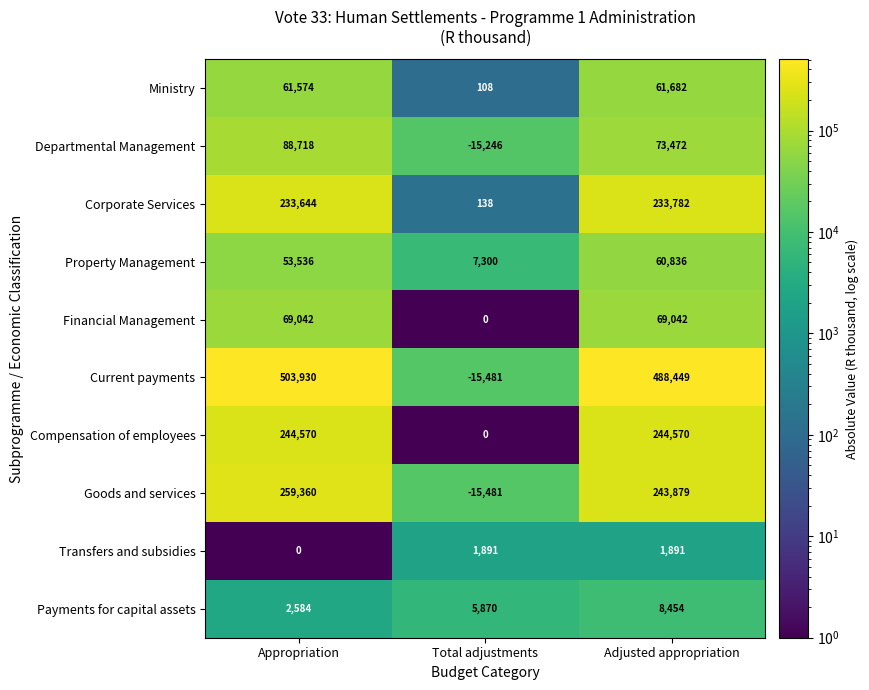

What is the total value across all series at Total adjustments?

-30901